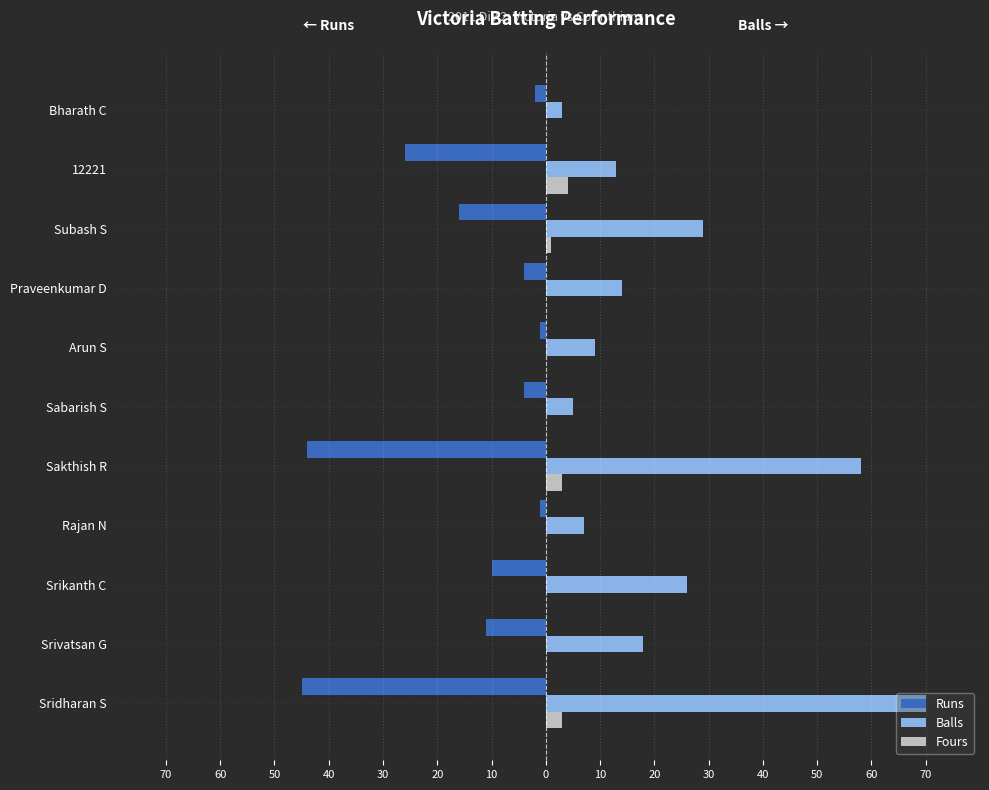

What is the maximum value for Fours?

4